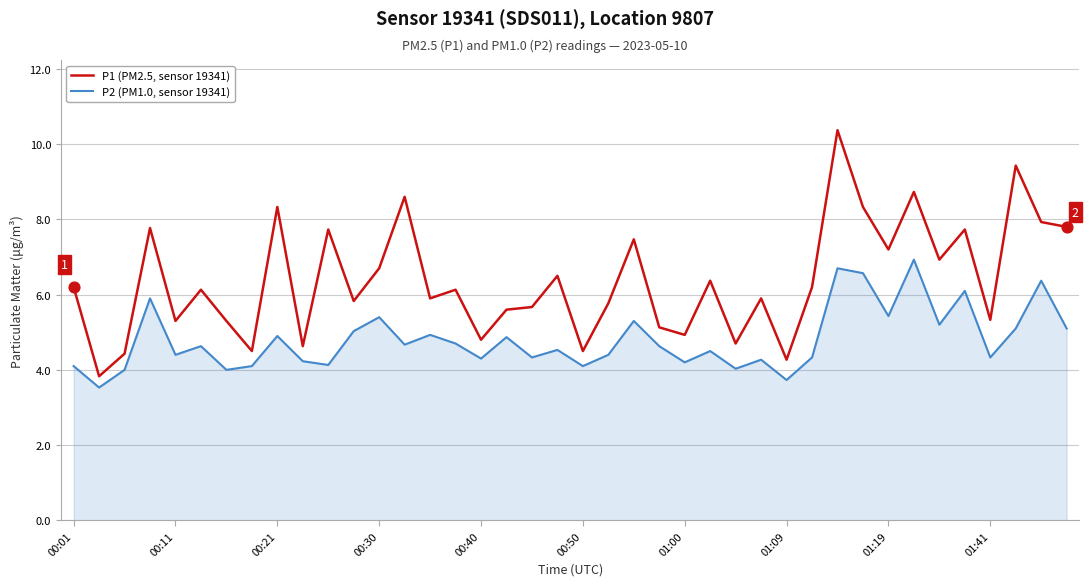

At how many categories does at least one series exceed 4?

39